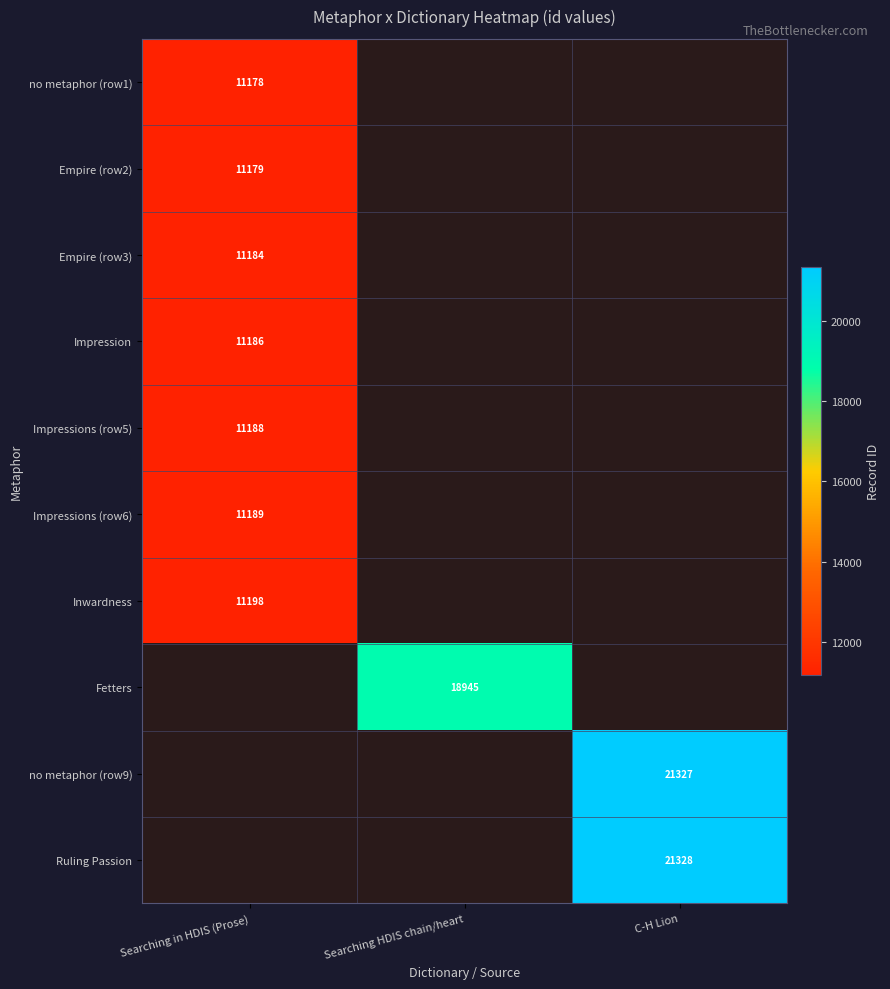

Between Searching HDIS chain/heart and C-H Lion, which is larger?

C-H Lion